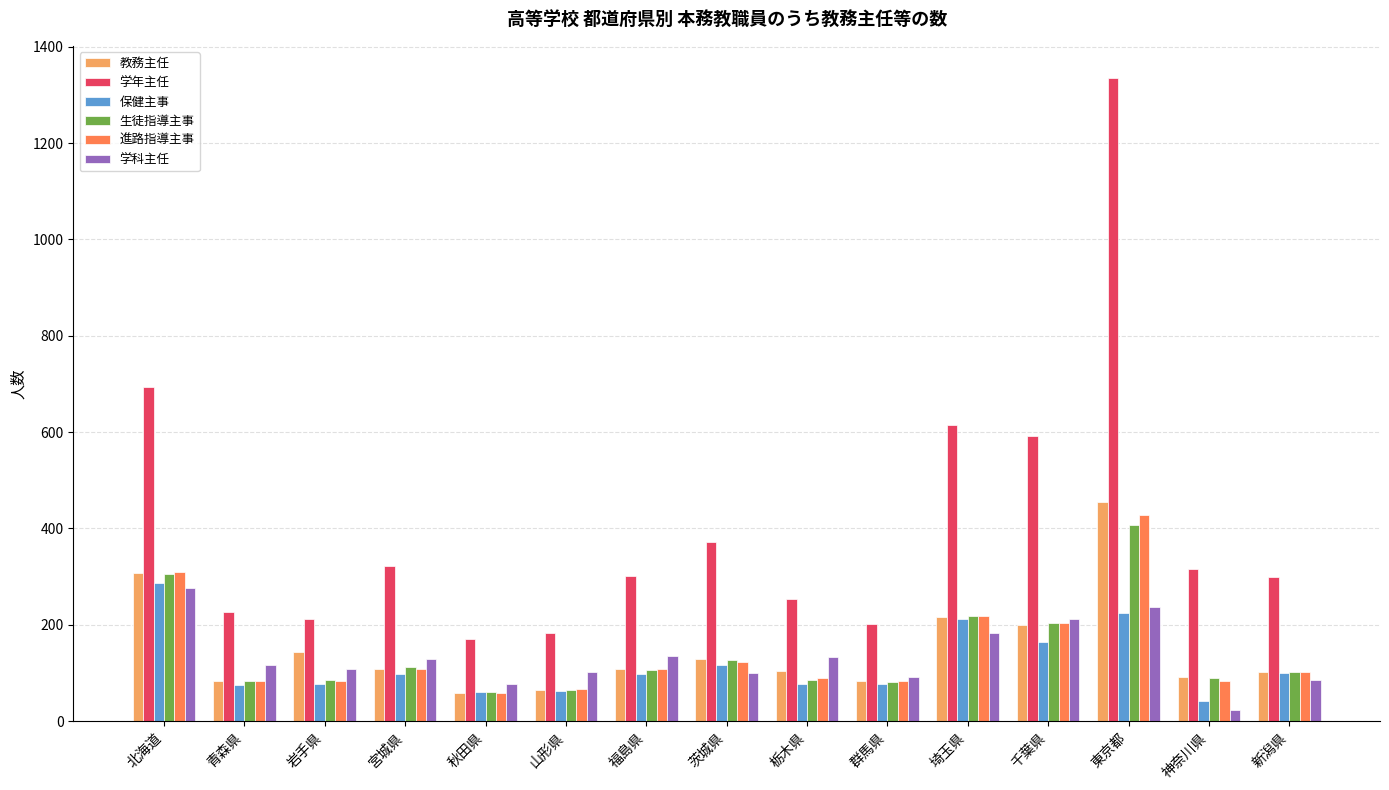

Which label corresponds to the smallest value in the chart?

神奈川県